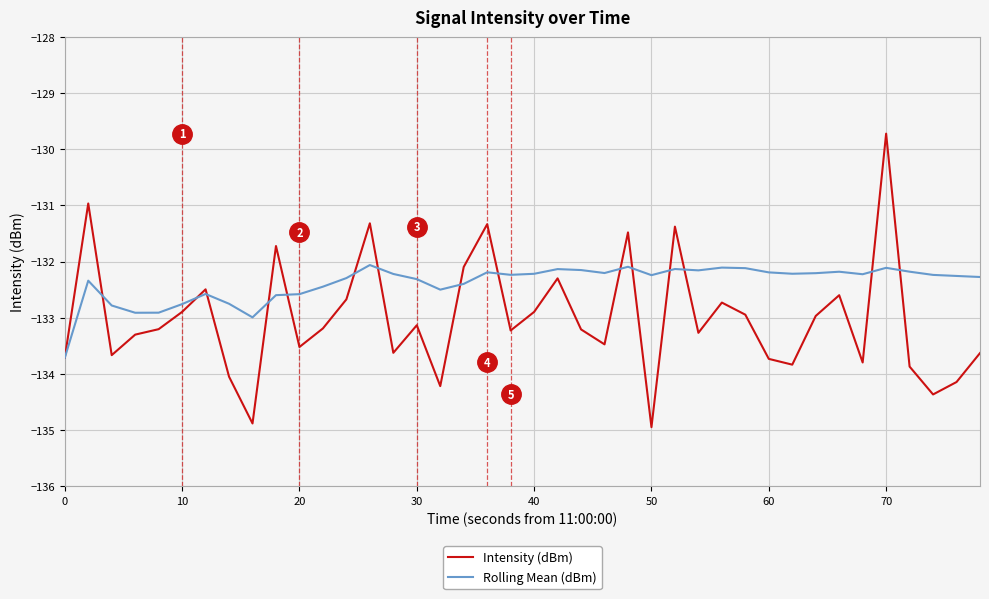

True or false: Rolling Mean (dBm) and Intensity (dBm) intersect in this chart.

True